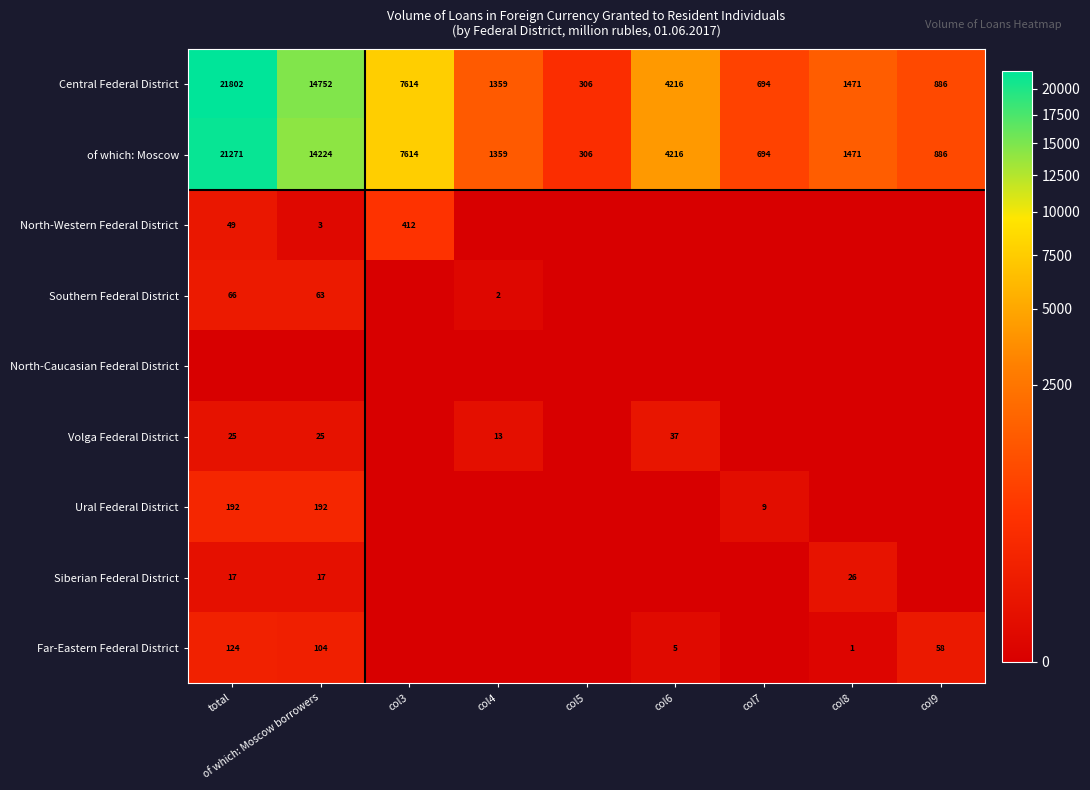

At which label does Central Federal District first exceed 1471?

total